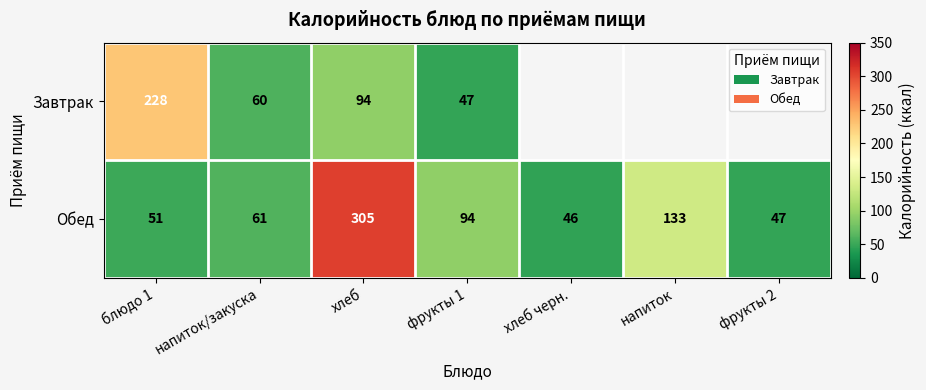

What is the difference between the highest and lowest values at блюдо 1?

177